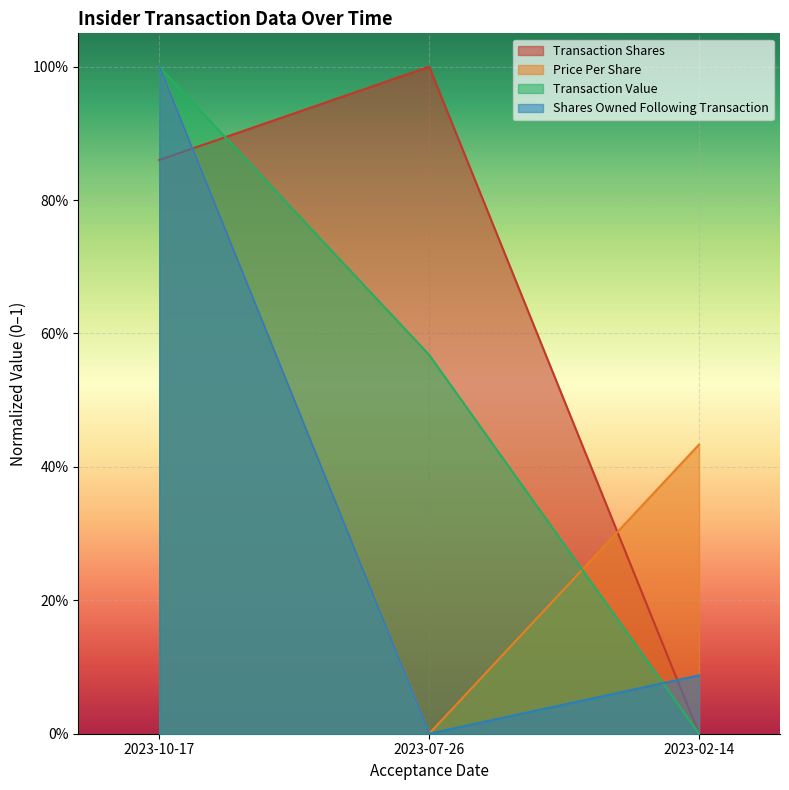

How many data points does each series have?

3